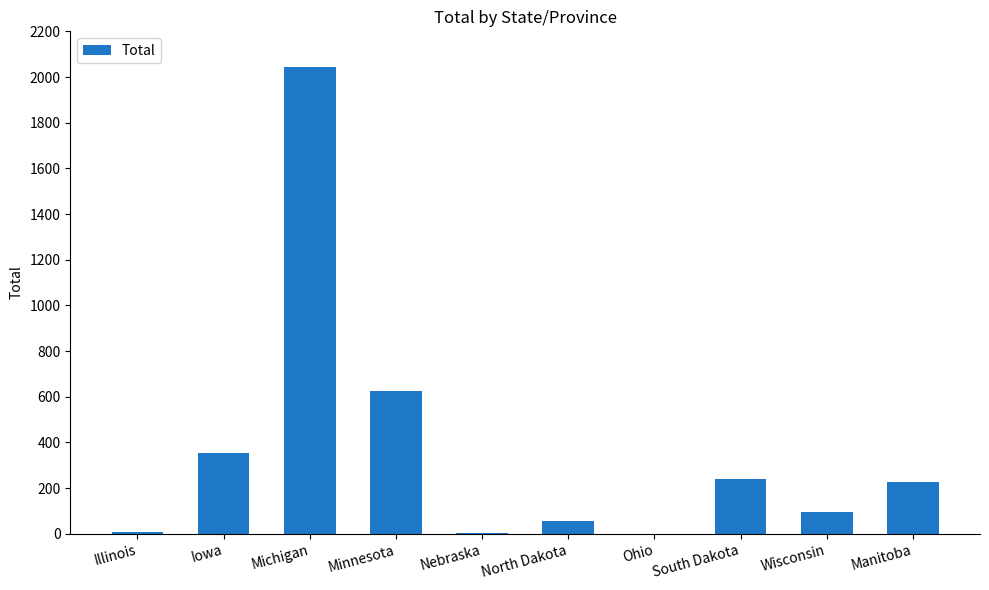

Is it true that the value at Minnesota is 1059?

False